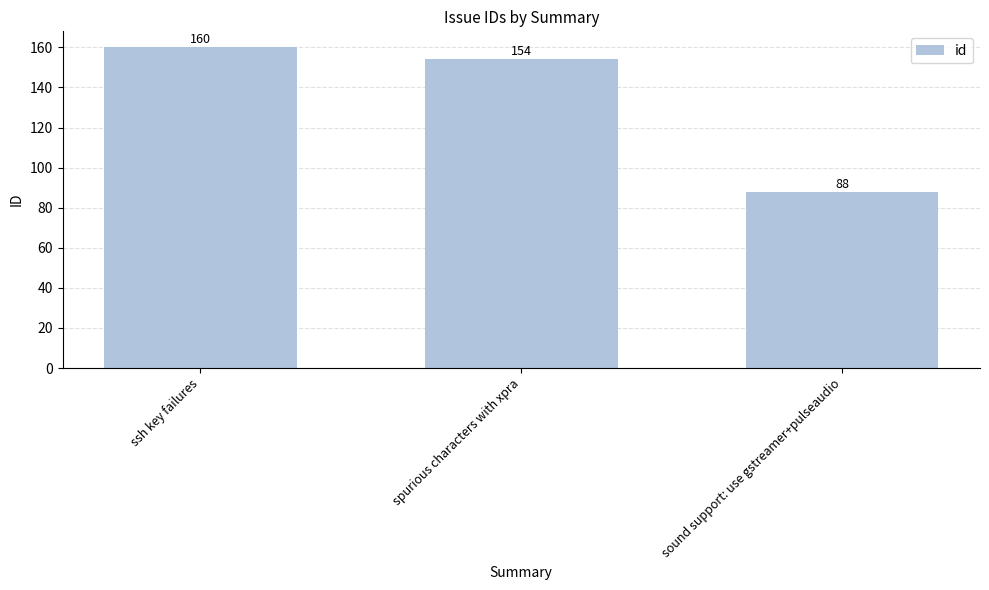

What is the change in value from spurious characters with xpra to sound support: use gstreamer+pulseaudio?

-66